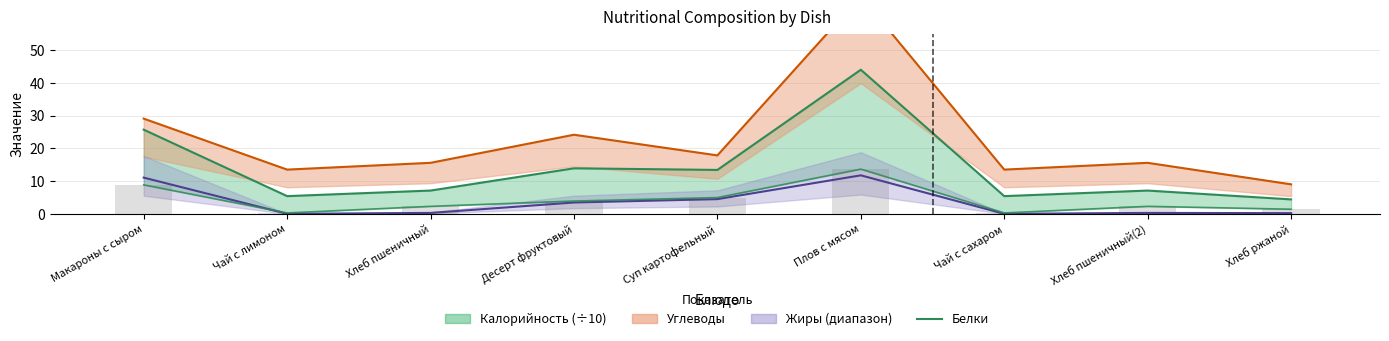

Reading right to left, list all the values displayed in this chart.

Хлеб ржаной=1.4	Хлеб пшеничный(2)=2.3	Чай с сахаром=0.3	Плов с мясом=13.7	Суп картофельный=5.0	Десерт фруктовый=3.9	Хлеб пшеничный=2.3	Чай с лимоном=0.3	Макароны с сыром=8.8